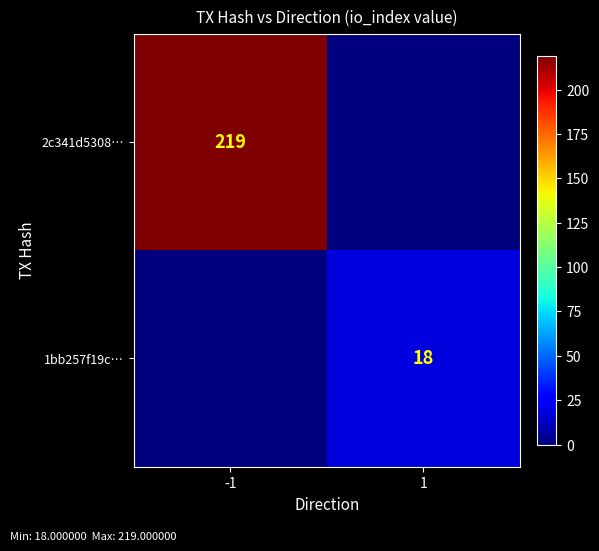

True or false: 2c341d5308… has a value of 219 at -1.

True